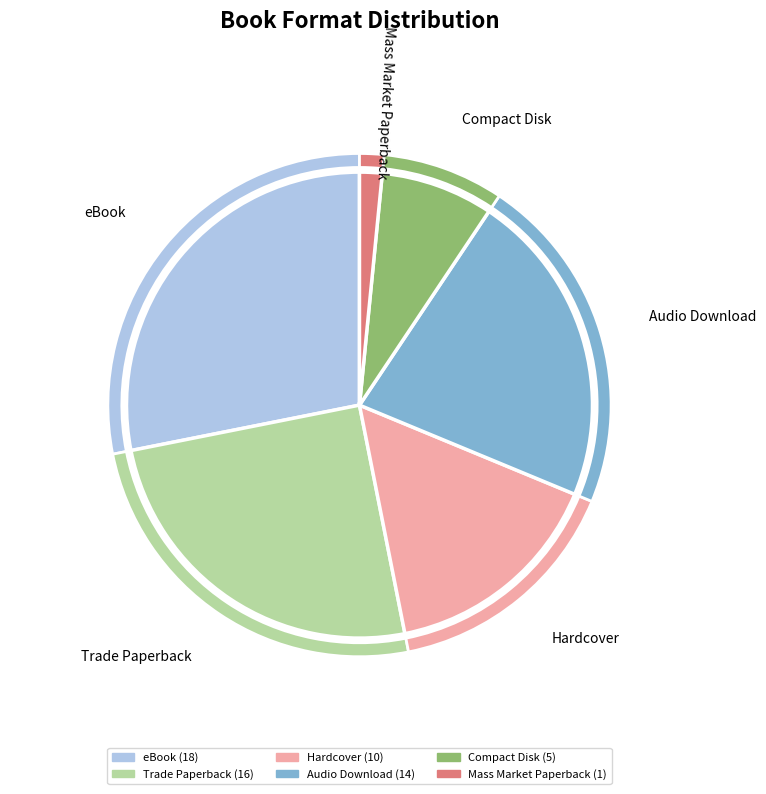

Is Trade Paperback the majority of the pie?

No